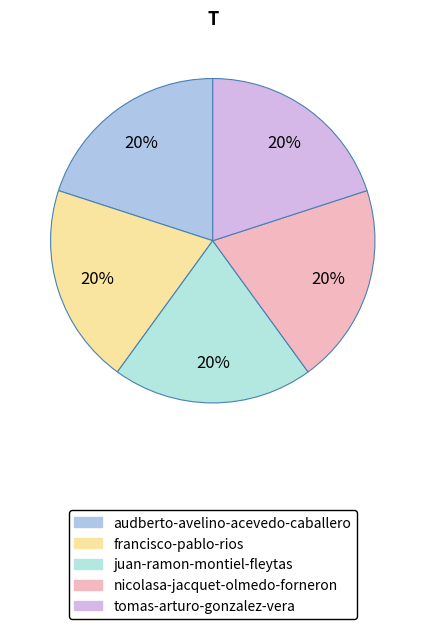

Count the number of slices in the pie.

5